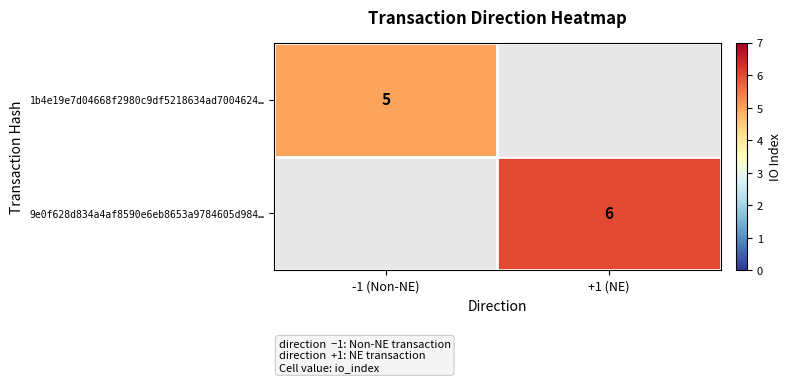

True or false: 9e0f628d834a4af8590e6eb8653a9784605d984… has a value of 6 at +1 (NE).

True